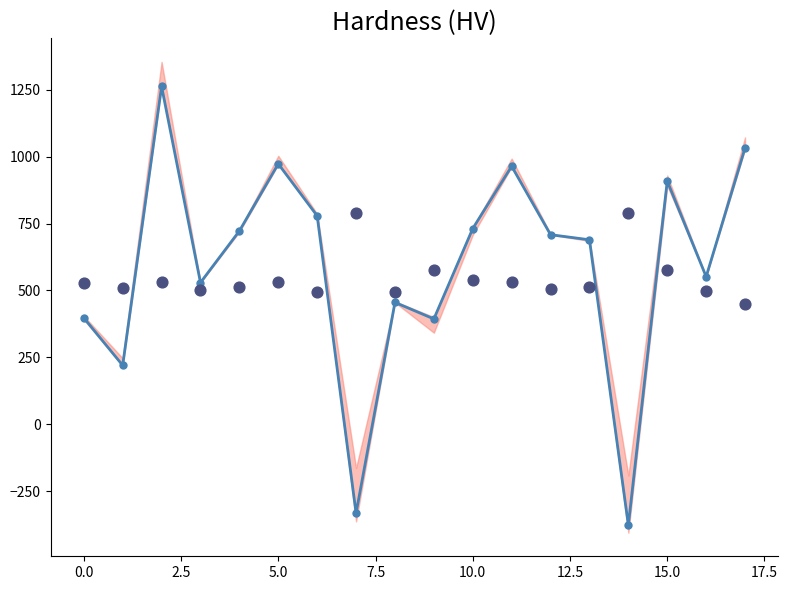

What is the total value across all series at 2.5?

1795.7